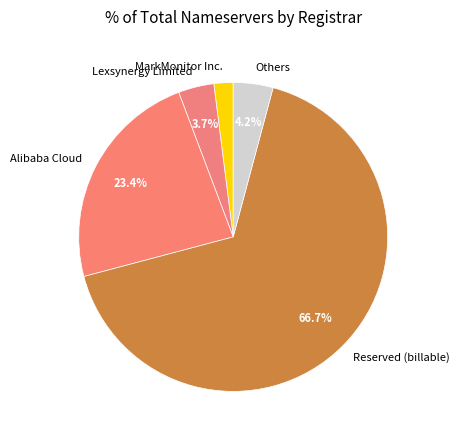

Which category has the biggest portion of the pie?

Reserved (billable)